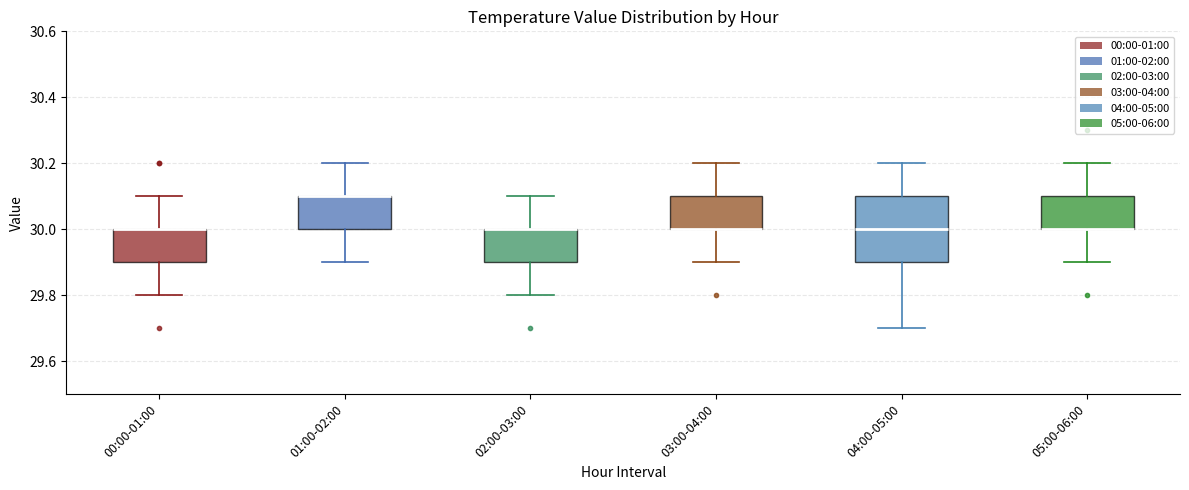

Reading left to right, read every box against the y-axis: the position of its median line, the range the box covers, and the ends of its whiskers. The values are not printed on the chart, so give them approximately, as read against the axis.

00:00-01:00: median 30.0 (drawn on the box's upper edge), box 29.9 to 30.0, whiskers 29.8 to 30.1
01:00-02:00: median 30.1 (drawn on the box's upper edge), box 30.0 to 30.1, whiskers 29.9 to 30.2
02:00-03:00: median 30.0 (drawn on the box's upper edge), box 29.9 to 30.0, whiskers 29.8 to 30.1
03:00-04:00: median 30.0 (drawn on the box's lower edge), box 30.0 to 30.1, whiskers 29.9 to 30.2
04:00-05:00: median 30.0, box 29.9 to 30.1, whiskers 29.7 to 30.2
05:00-06:00: median 30.0 (drawn on the box's lower edge), box 30.0 to 30.1, whiskers 29.9 to 30.2